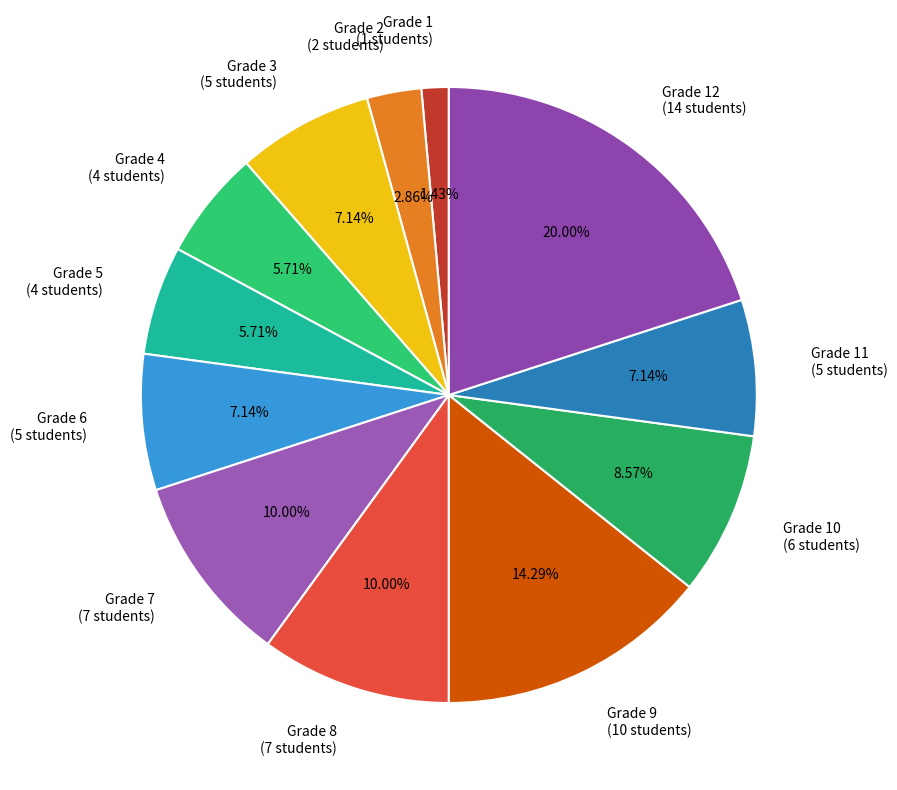

Does any single category account for the majority?

No